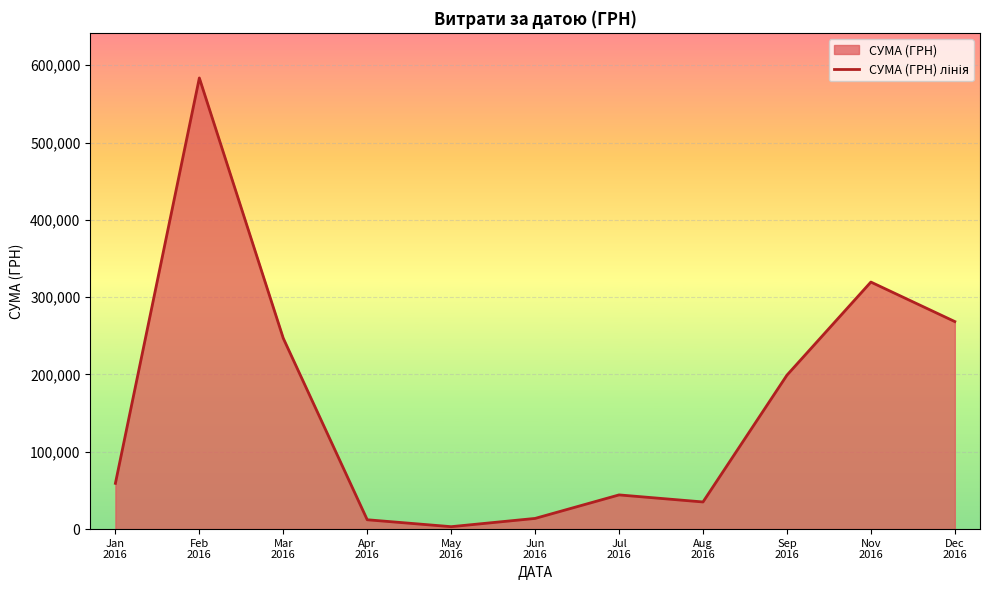

Does the chart display data point markers on the line(s)?

No